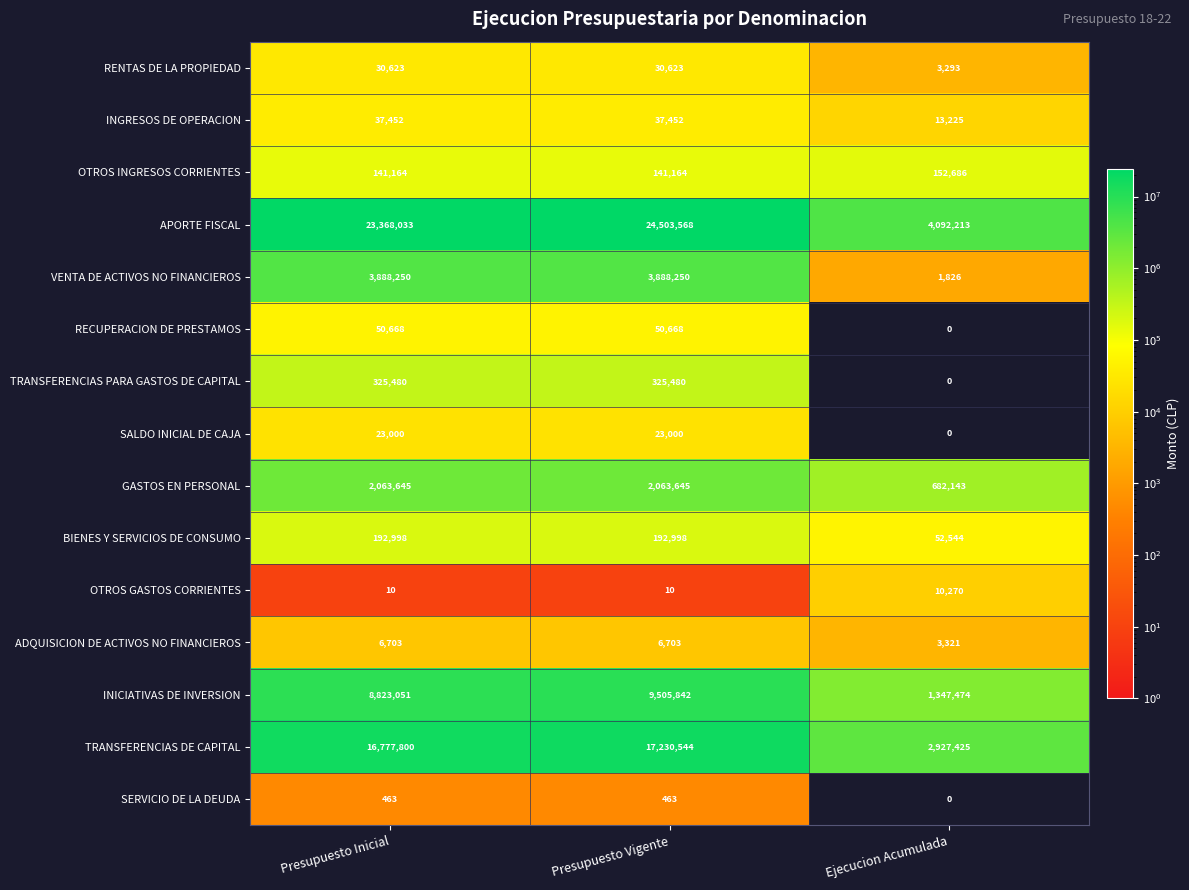

What value does the TRANSFERENCIAS DE CAPITAL series have at Presupuesto Inicial, to the nearest 100?

16777800